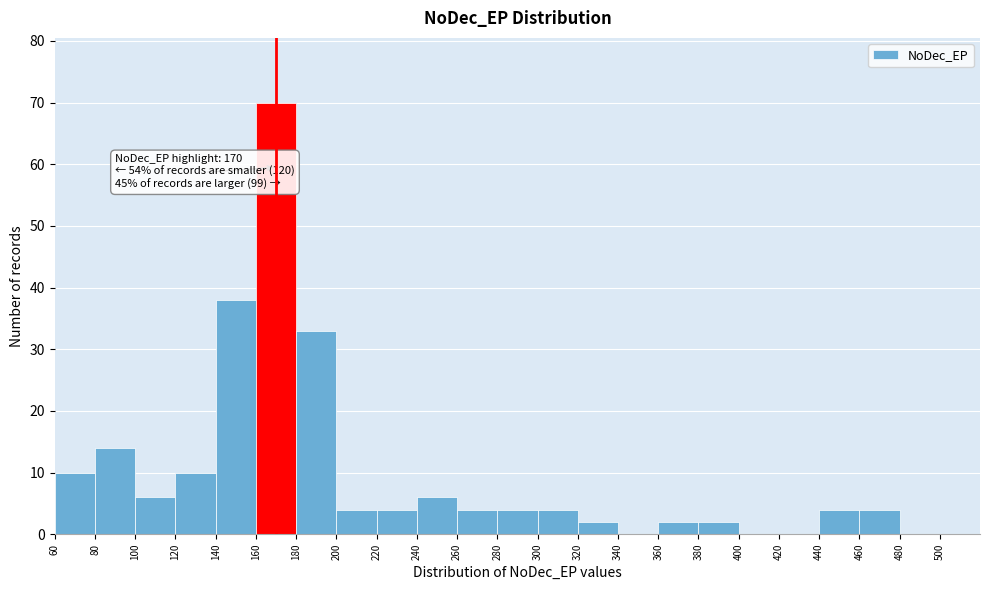

Which range on the x-axis has the tallest bar?

160 to 180